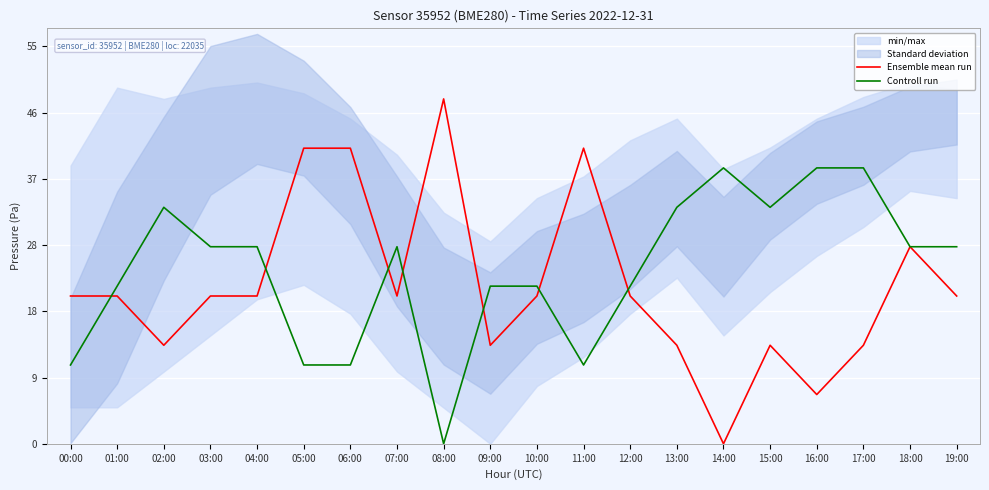

At which label is Ensemble mean run closest to 23?

00:00